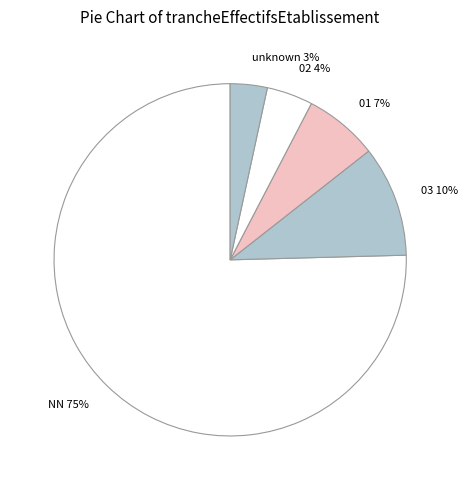

To the nearest percent, what is the difference between the 01 and 02 slice percentages?

3%